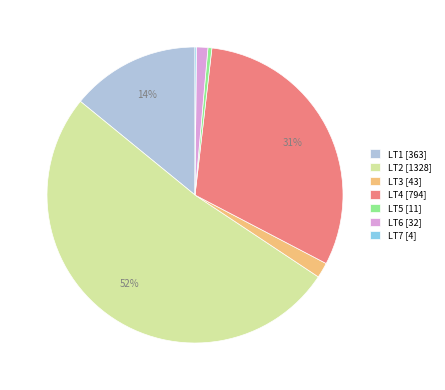

Does LT2 represent more than half of the total?

Yes